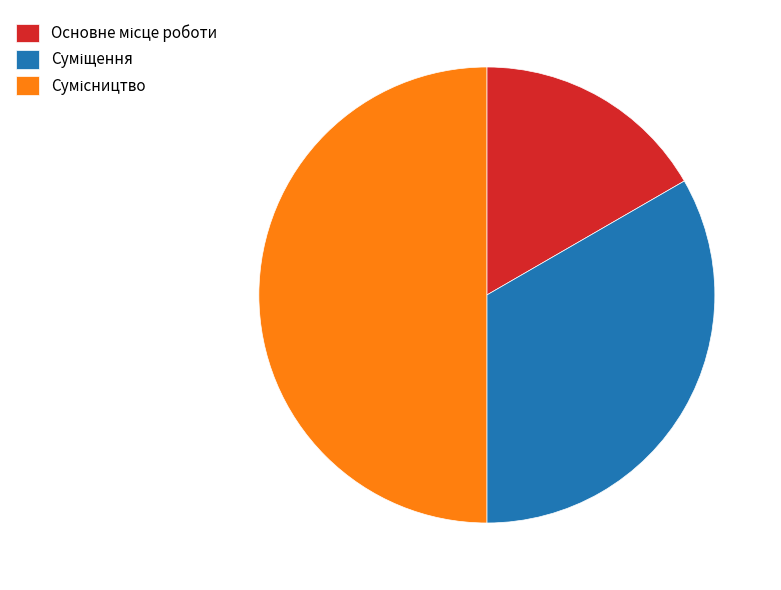

What percentage is NOT represented by Суміщення?

66.7%